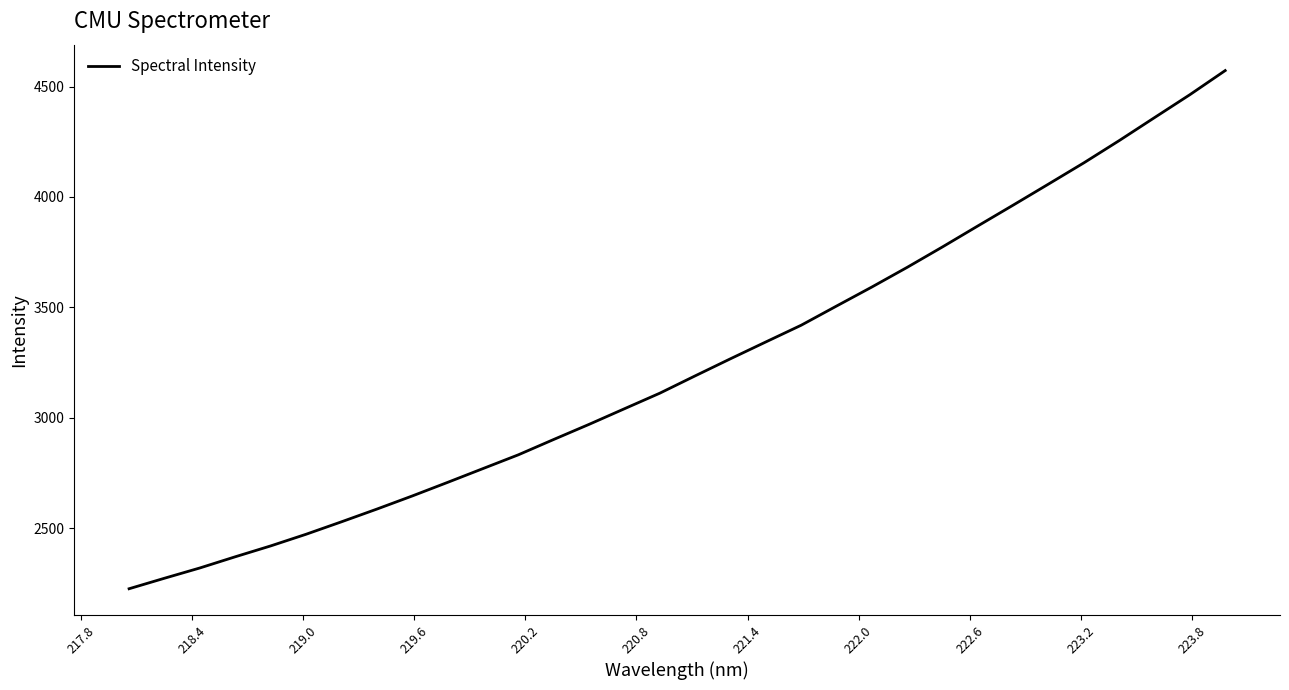

Is this an area chart (filled region under the line)?

No